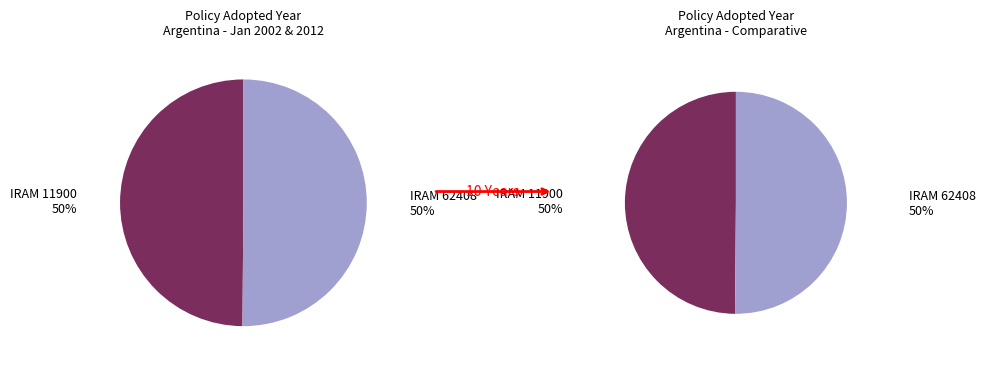

How many segments does this pie chart have?

2